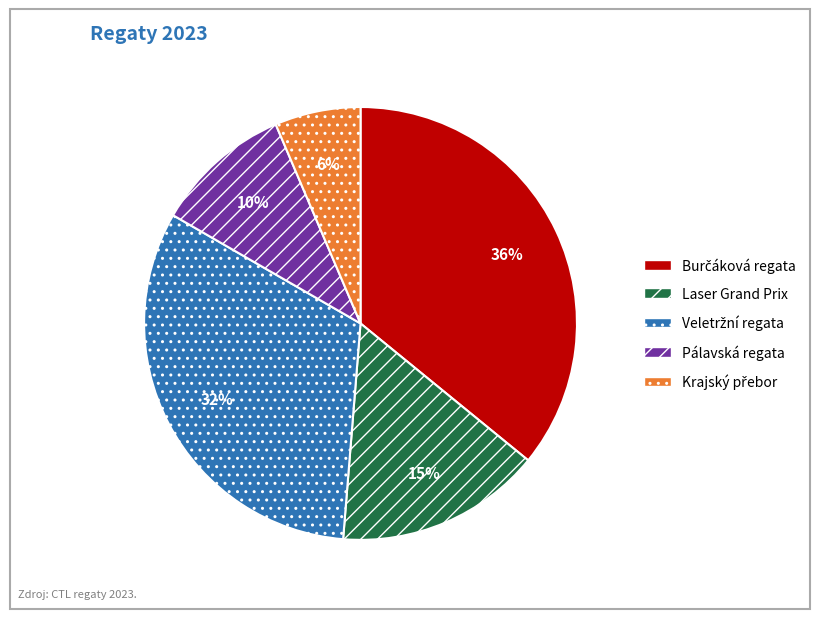

To the nearest percent, what is the average slice percentage?

20%